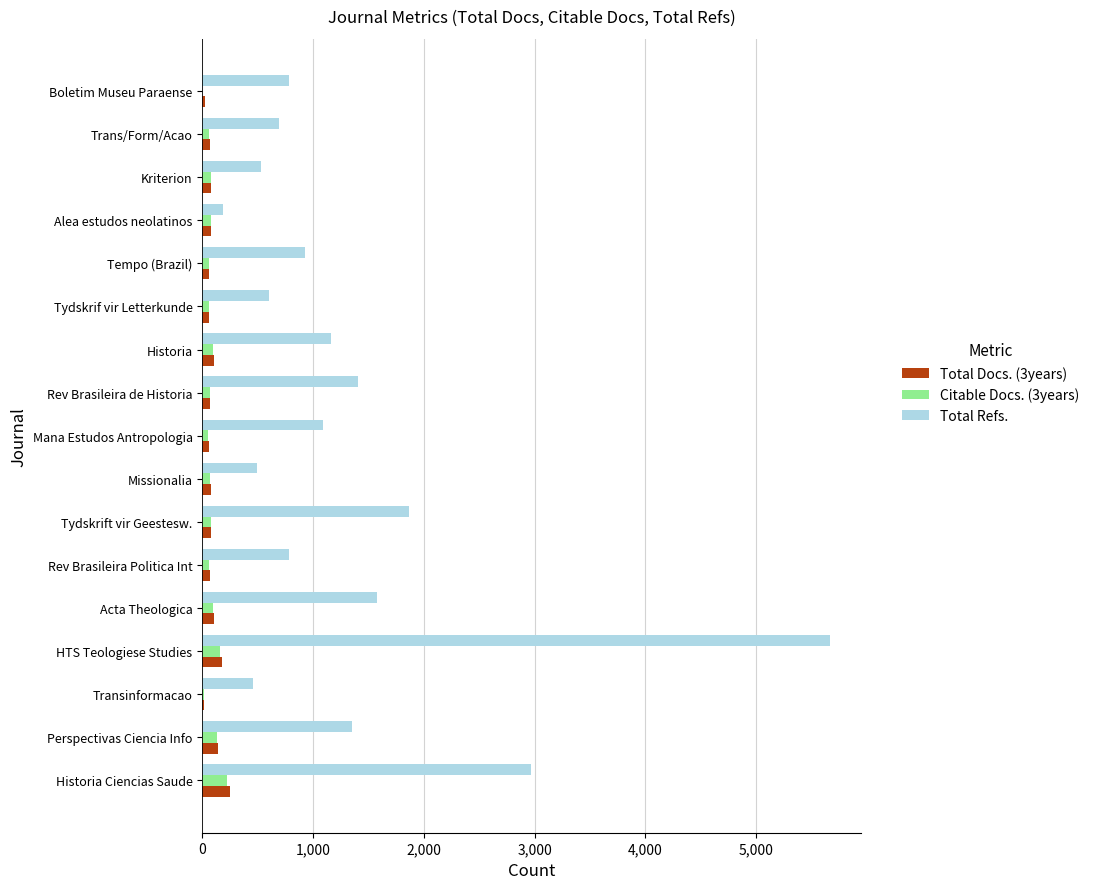

The value of Total Refs. at HTS Teologiese Studies is 1770. True or false?

False